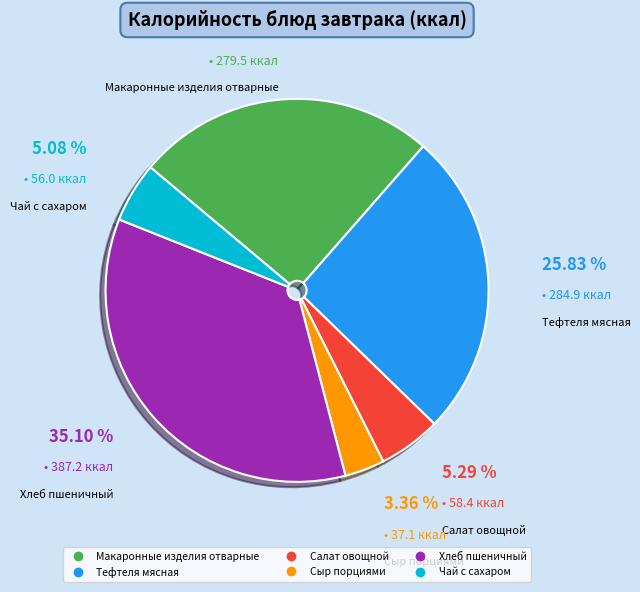

What is the ratio of the value at Тефтеля мясная to the value at Салат овощной?

4.9